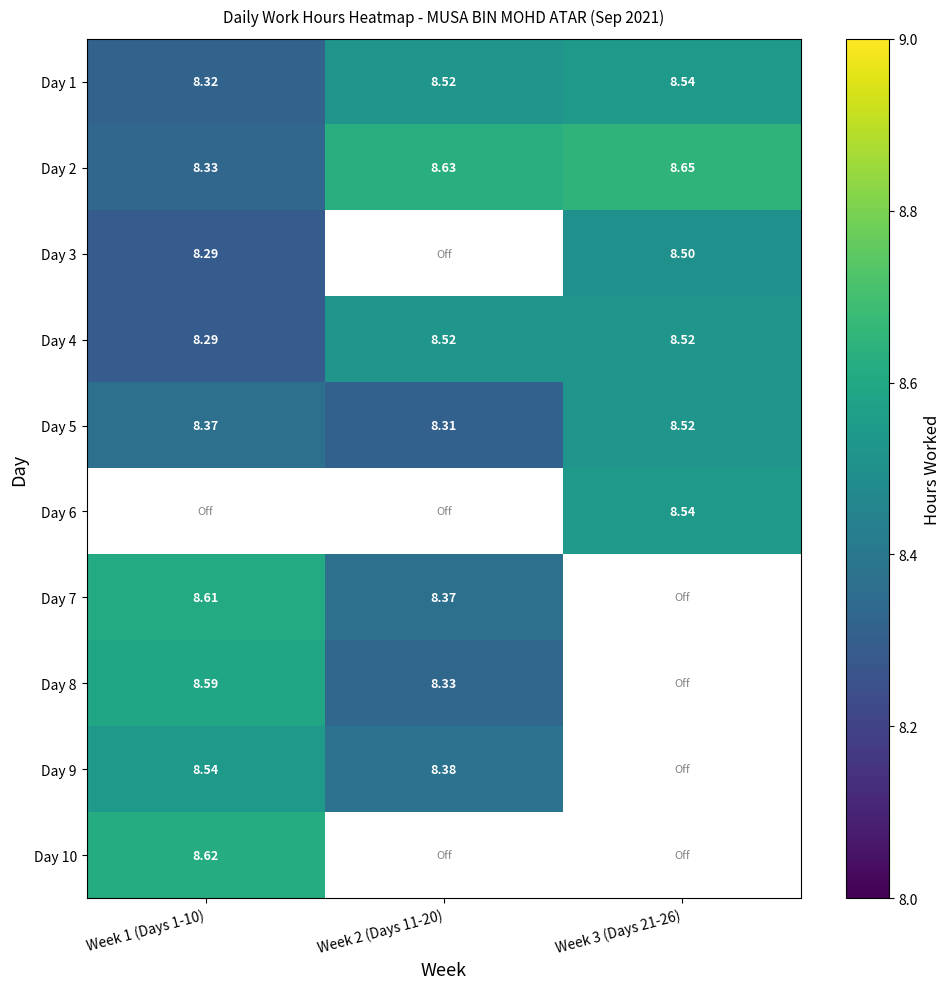

Is it true that Day 2 equals 8.3 at Week 1 (Days 1-10)?

True